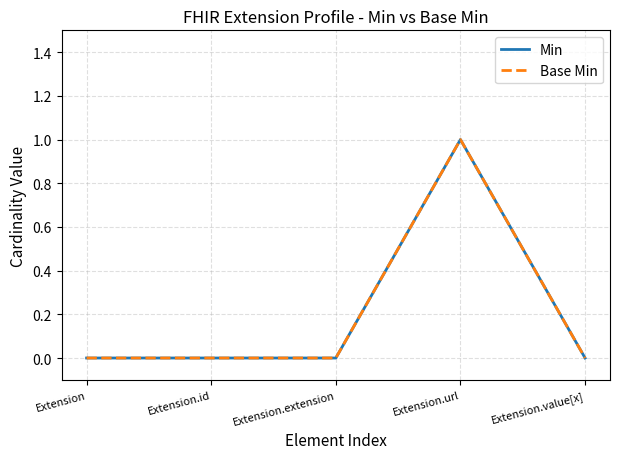

True or false: Min has more than 0 interior local peaks.

True